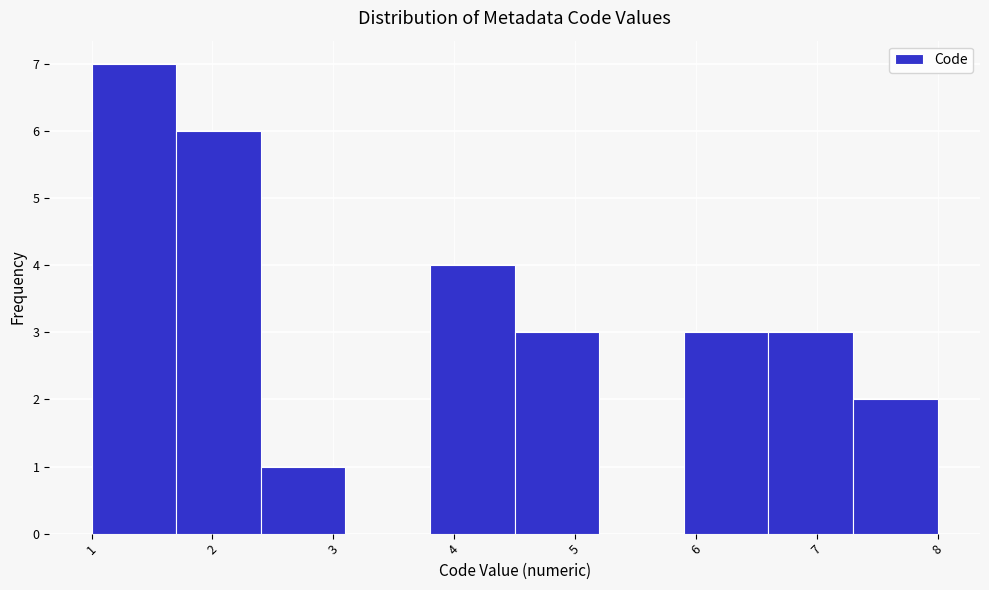

Over which range of the x-axis is the bar tallest?

1.0 to 1.7